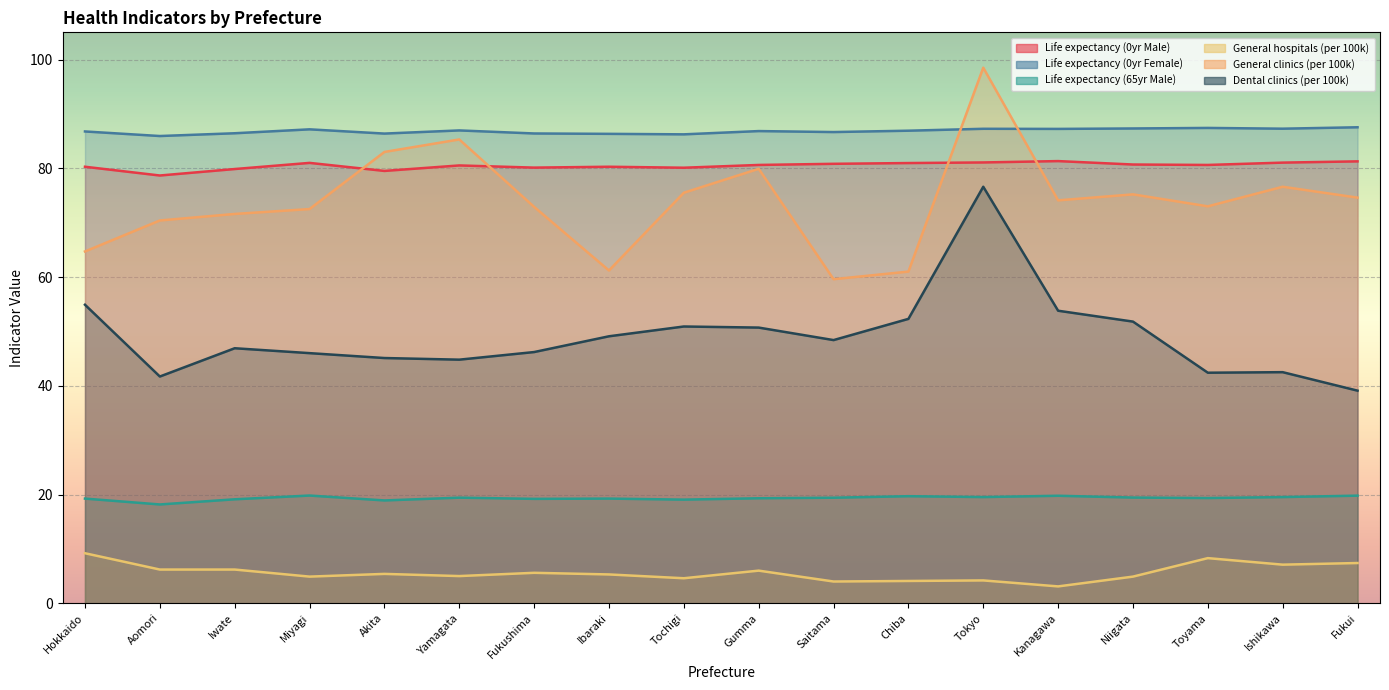

At Fukushima, list the series in order from smallest to largest.

General hospitals (per 100k), Life expectancy (65yr Male), Dental clinics (per 100k), General clinics (per 100k), Life expectancy (0yr Male), Life expectancy (0yr Female)